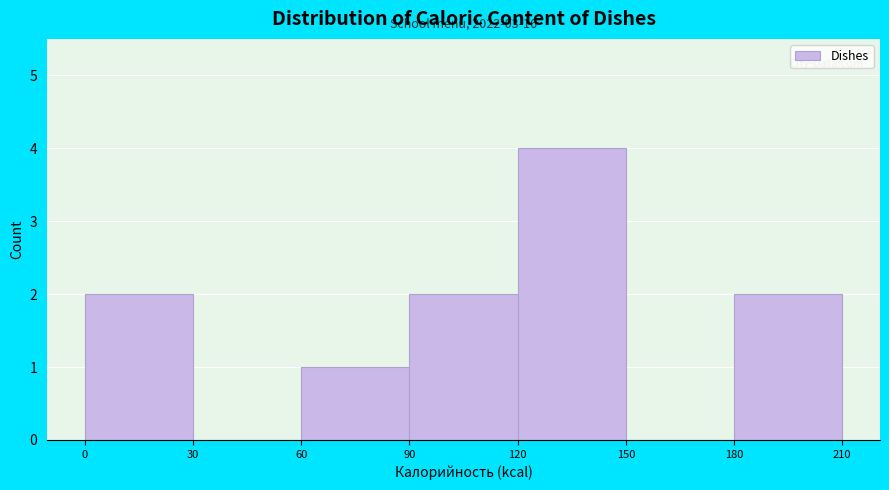

Which range on the x-axis has the tallest bar?

120 to 150